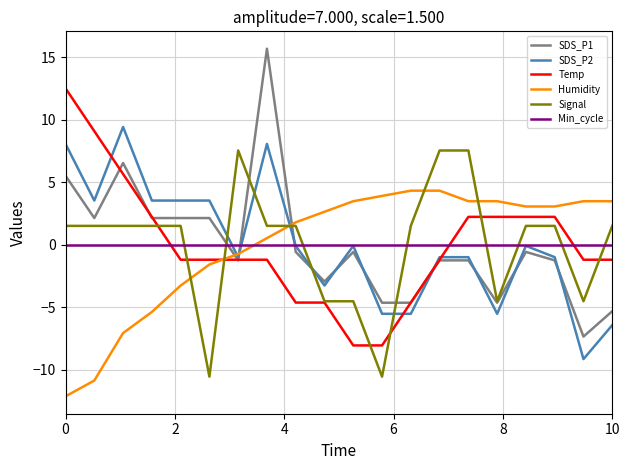

Which series has the widest spread of values?

SDS_P1